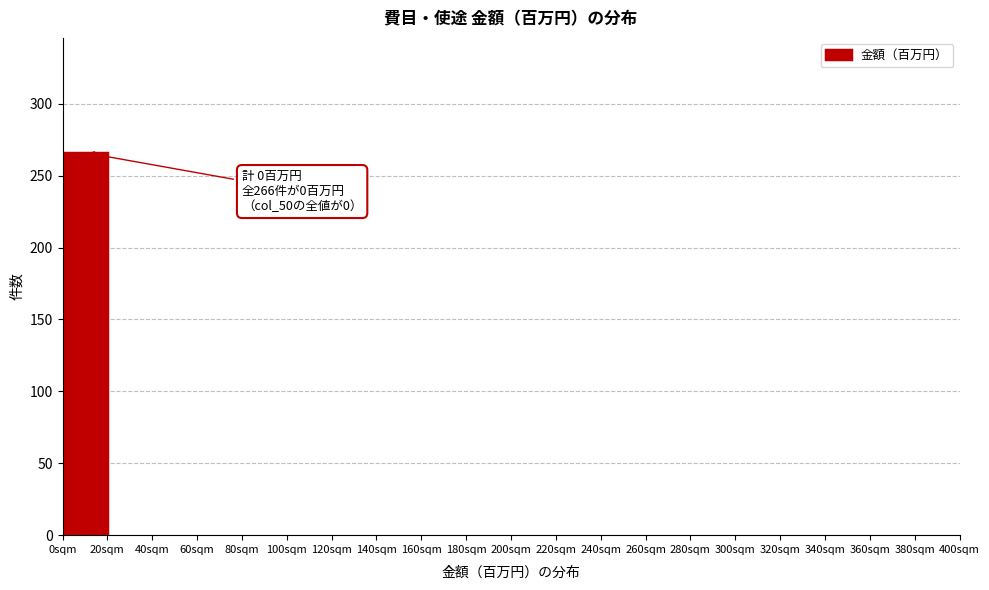

Over which range of the x-axis is the bar tallest?

0 to 20